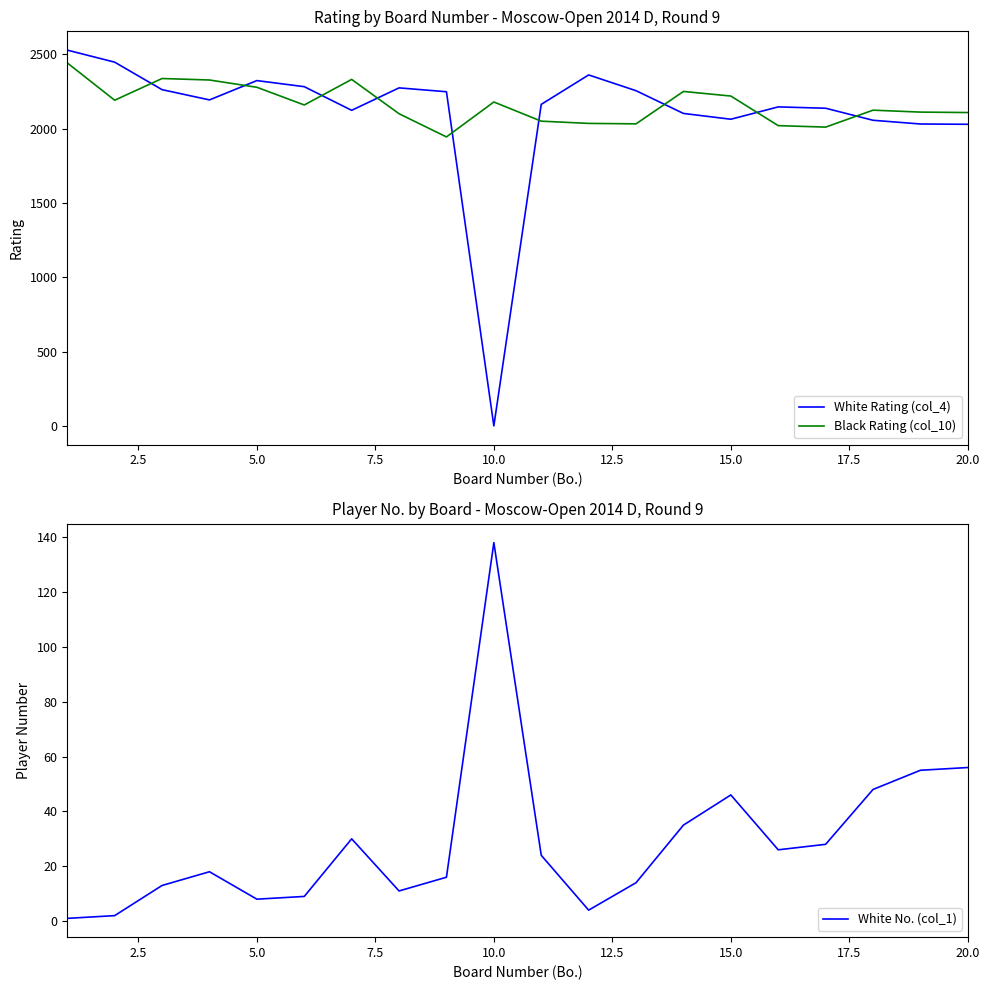

Which series has the largest total across all categories?

Black Rating (col_10)